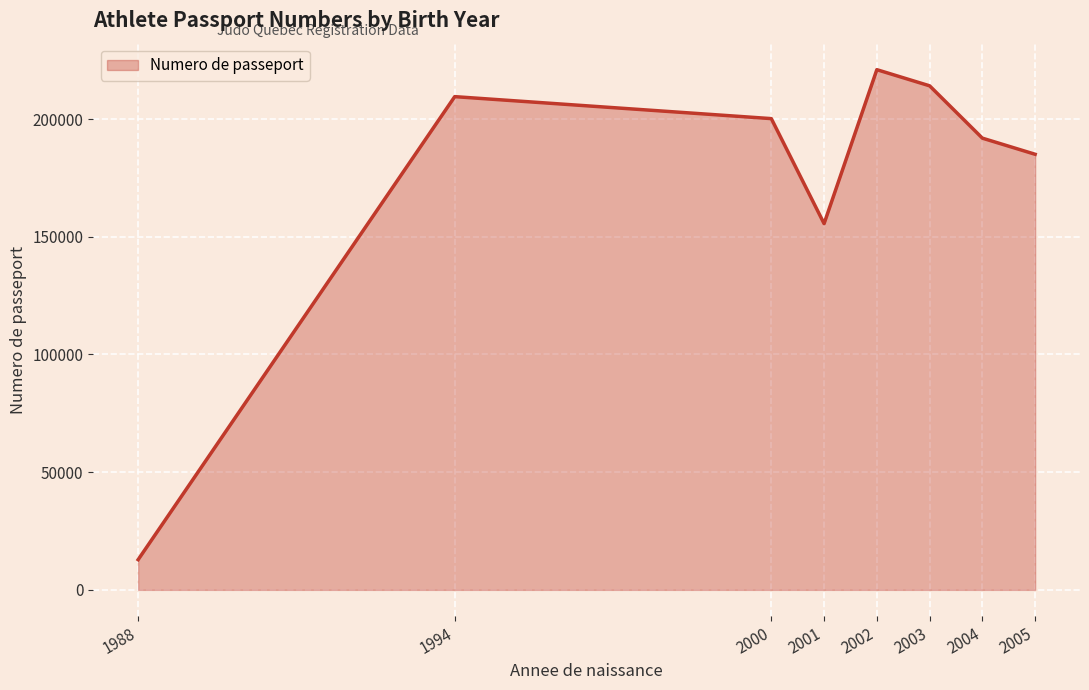

What is the difference between the second highest and minimum values?

201312.0